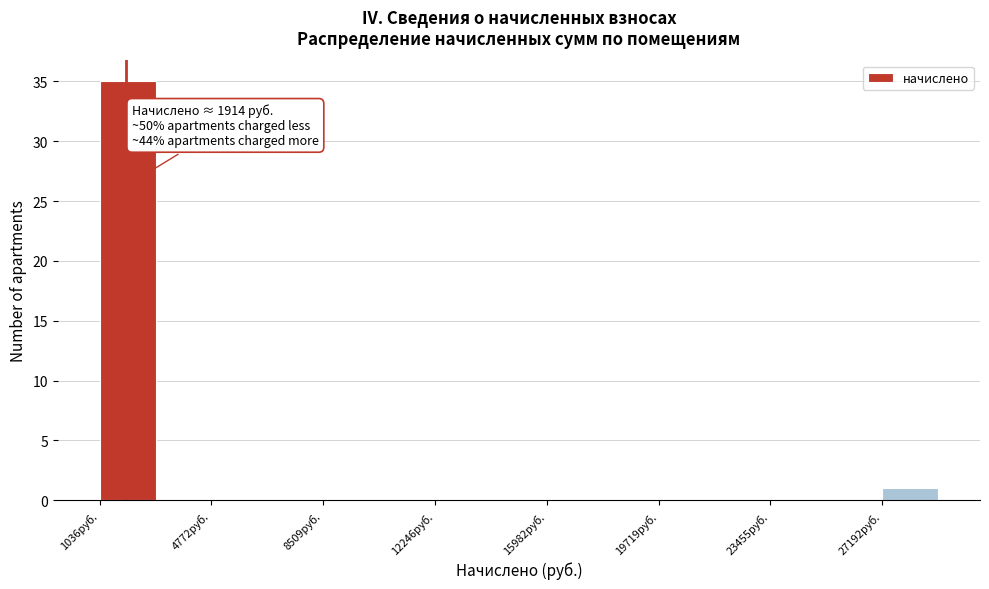

Read against the x-axis, roughly where is the centre of the tallest bar?

2000